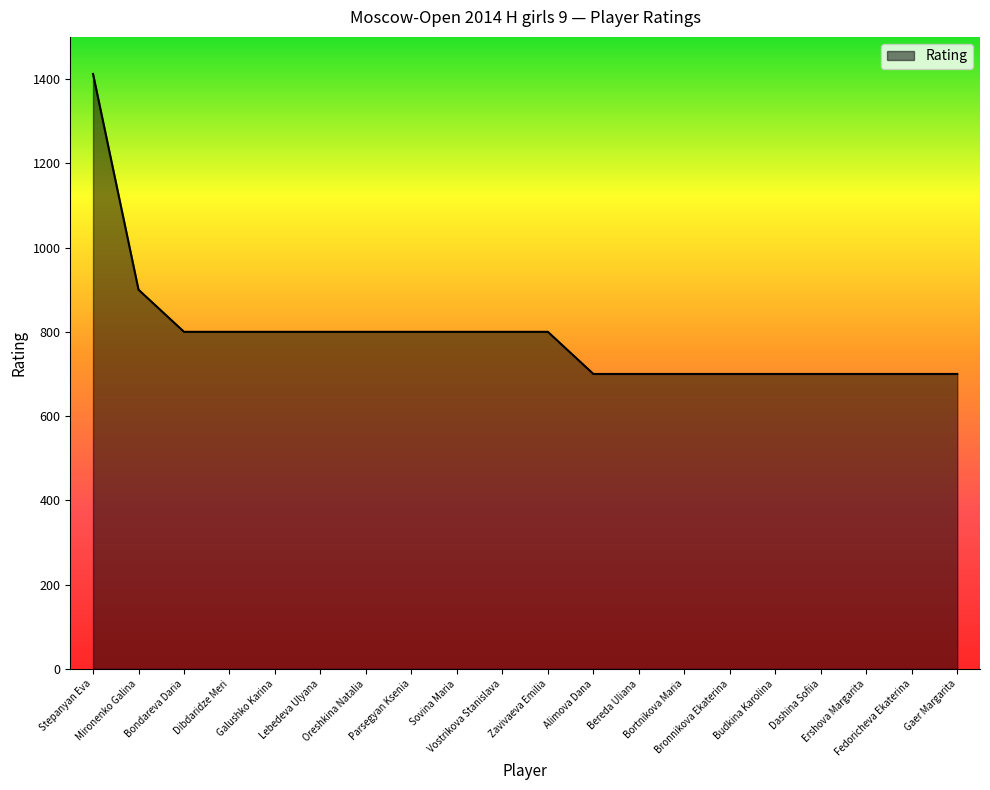

The value at Zavivaeva Emilia is 1401. True or false?

False